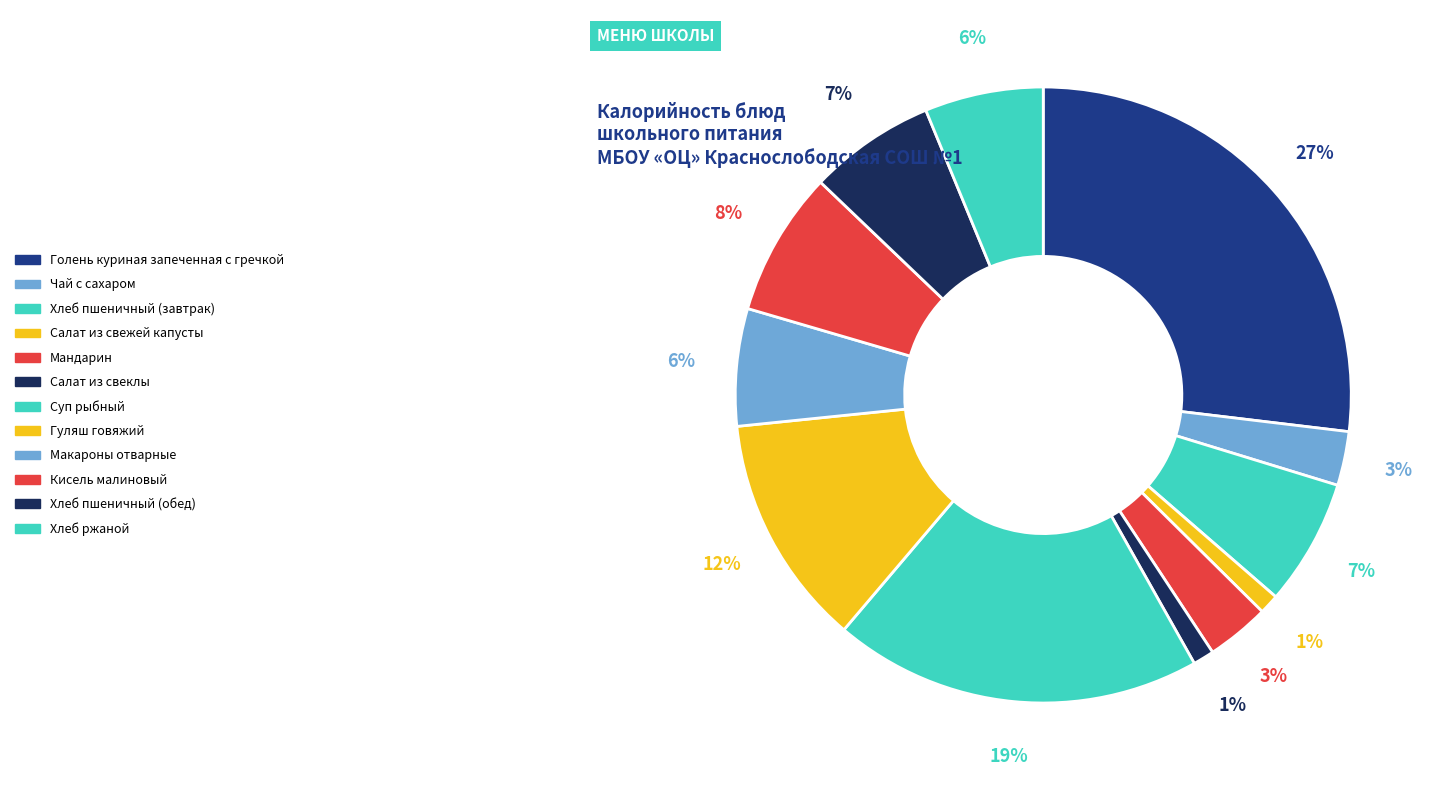

How many segments does this pie chart have?

12